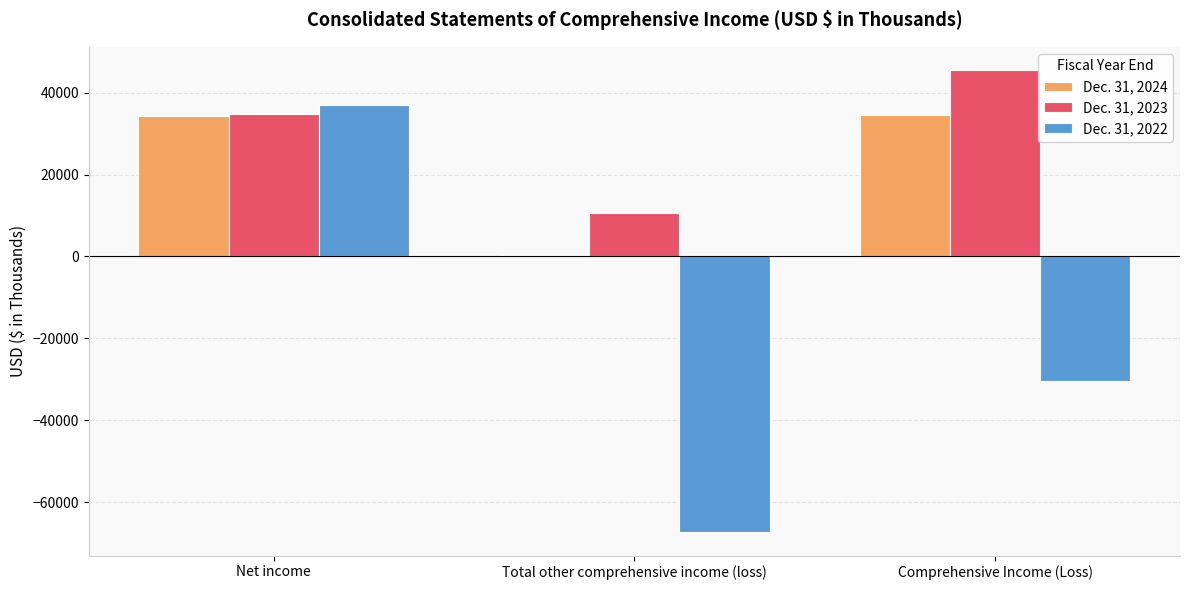

The Dec. 31, 2022 series shows 16407 at Net income. True or false?

False